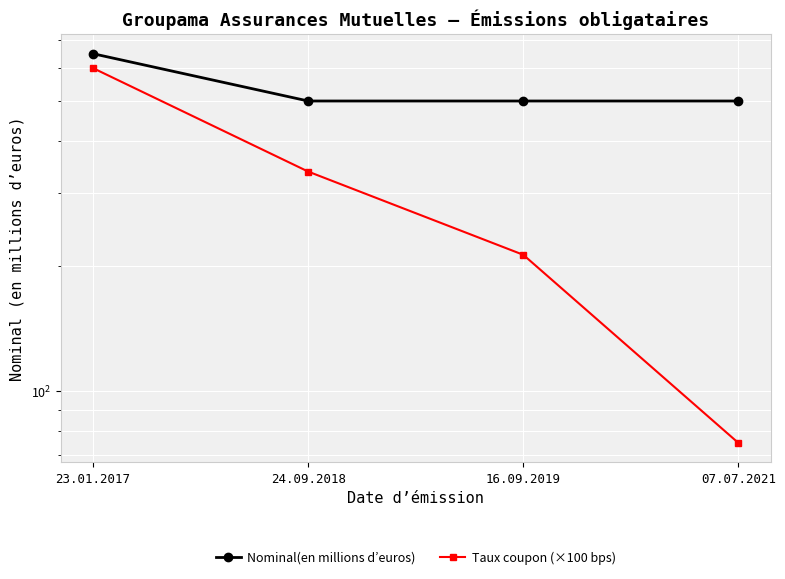

True or false: Taux coupon (×100 bps) and Nominal(en millions d’euros) cross at least once.

False